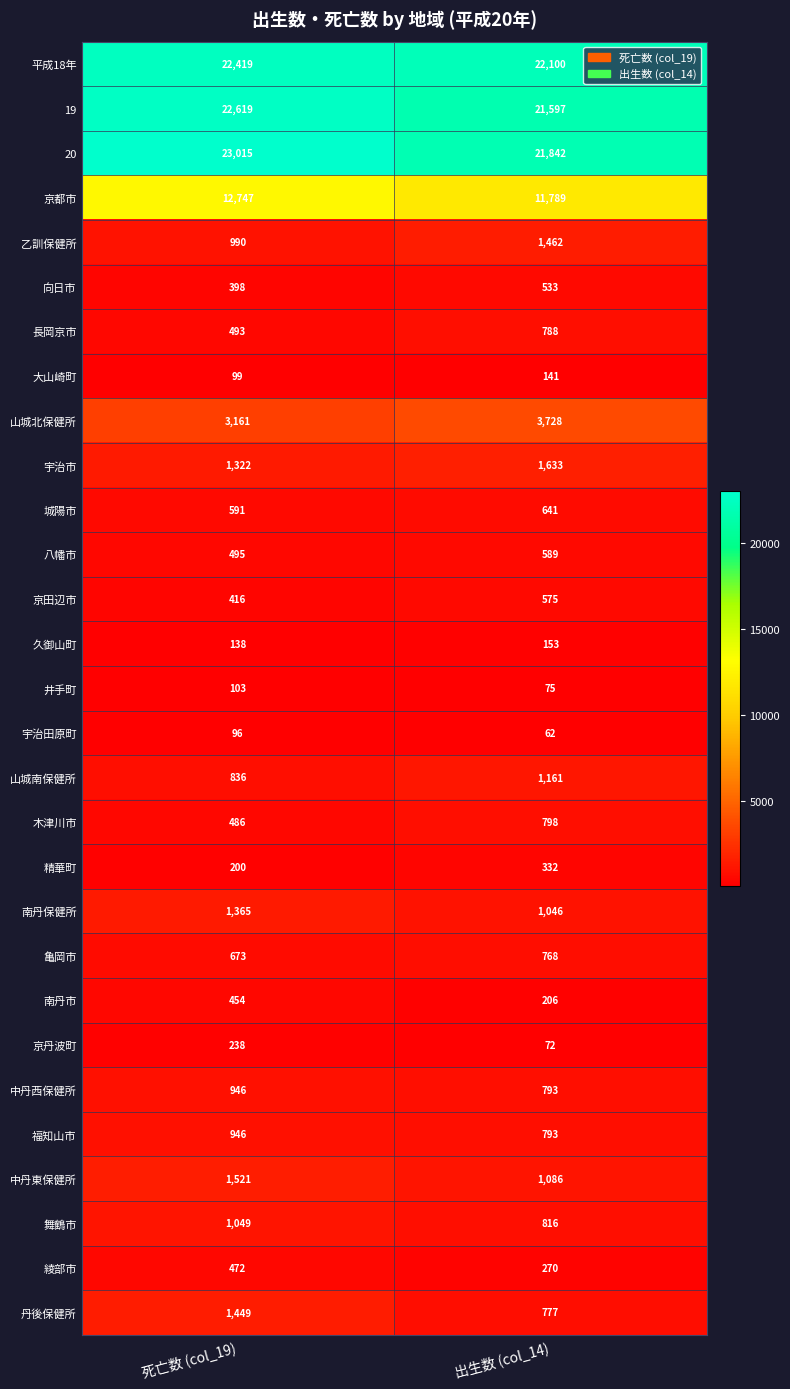

The 乙訓保健所 series shows 990 at 死亡数 (col_19). True or false?

True